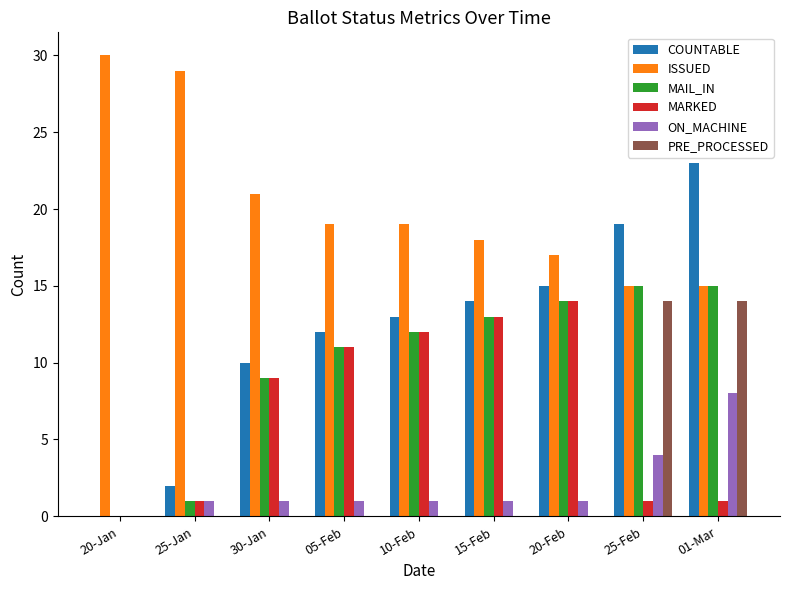

What is the average value of the MARKED series?

7